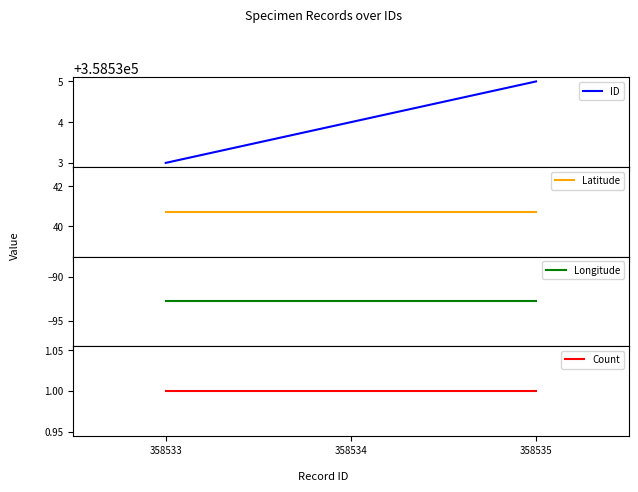

What is the difference between the highest and lowest values at 358533?

358625.8